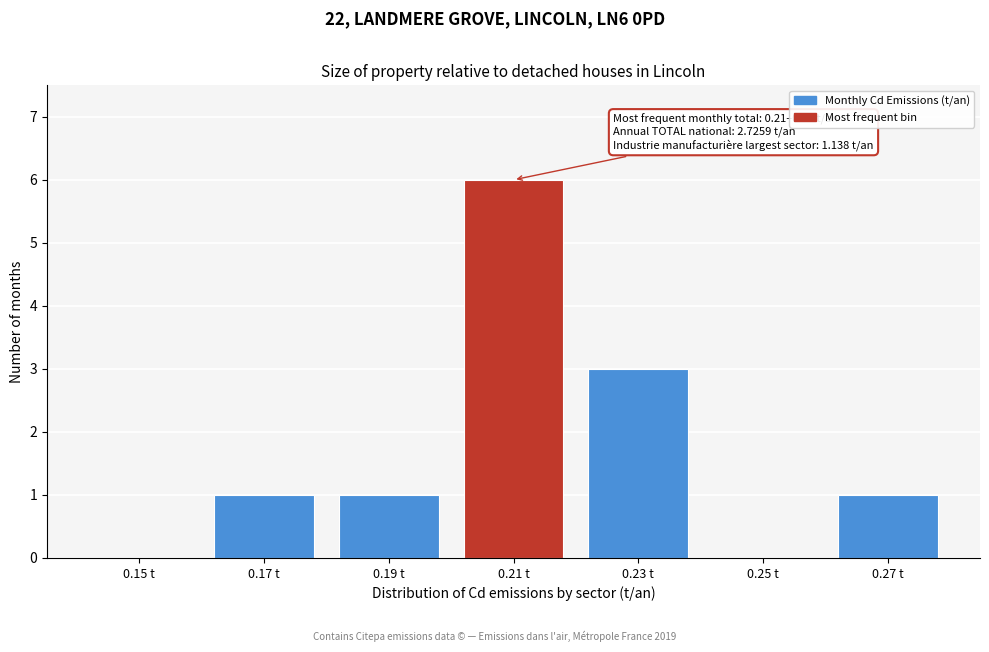

Reading left to right, what are all the values shown in this chart?

0.15 t=0	0.17 t=1	0.19 t=1	0.21 t=6	0.23 t=3	0.25 t=0	0.27 t=1